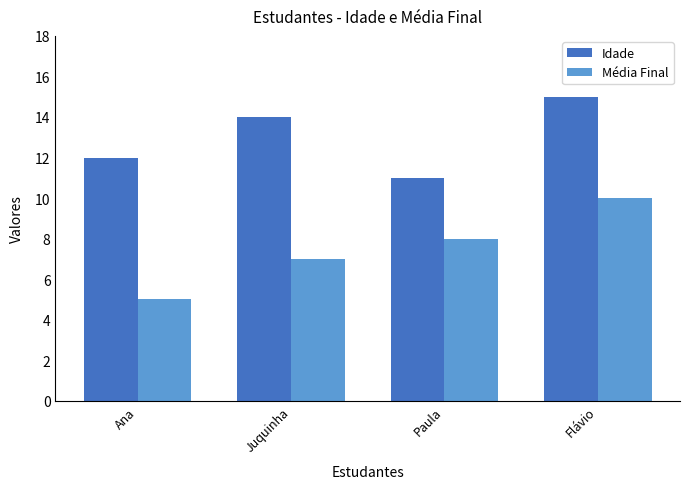

Read the Idade value at Juquinha.

14